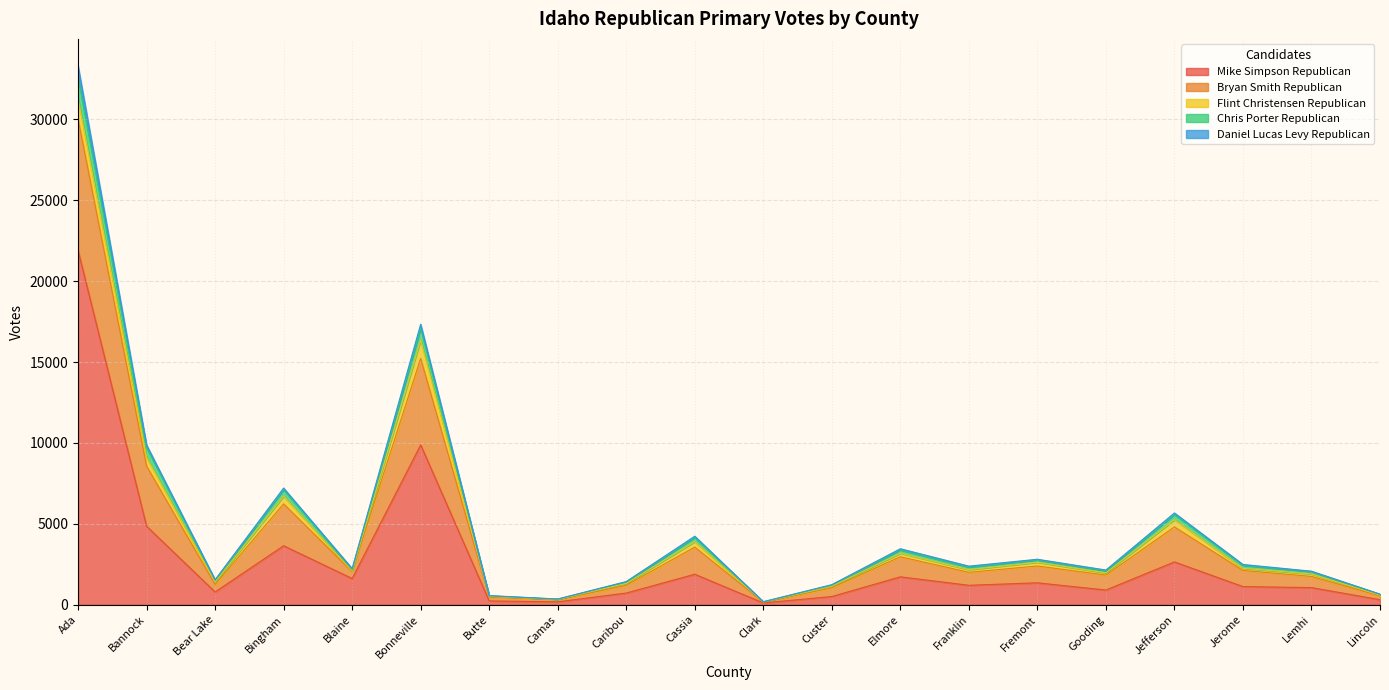

At which label does Mike Simpson Republican first exceed 1198?

Ada